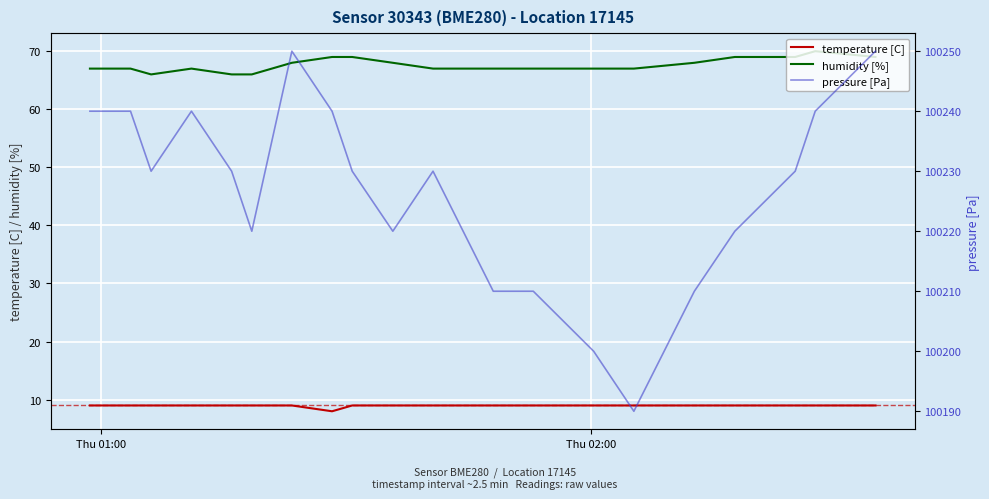

True or false: humidity [%] and temperature [C] intersect in this chart.

False